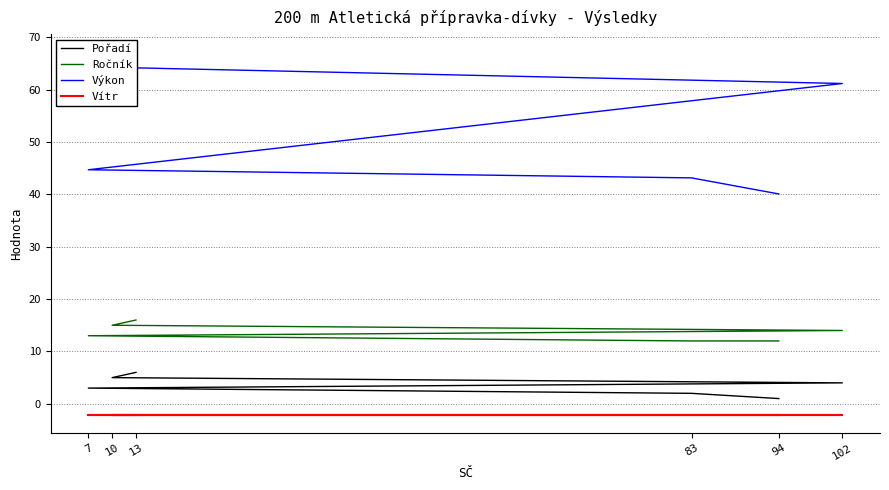

True or false: Ročník and Výkon cross at least once.

False